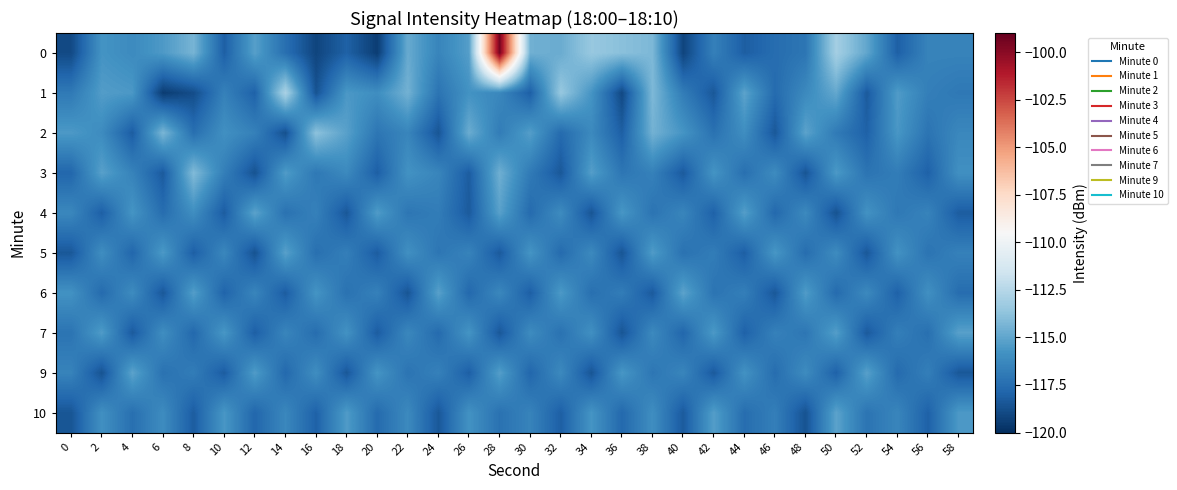

List the series in order of their peak value, highest first.

0, 1, 2, 3, 4, 6, 9, 10, 5, 7